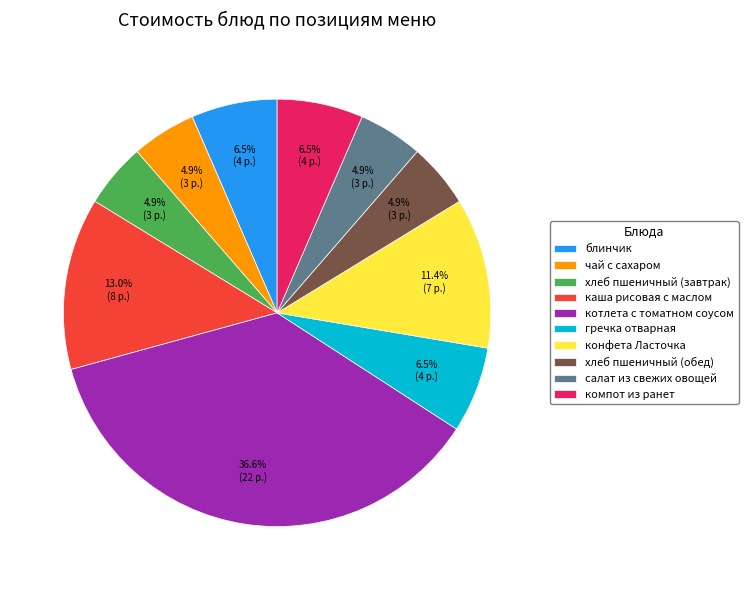

How many slices are in this pie chart?

10